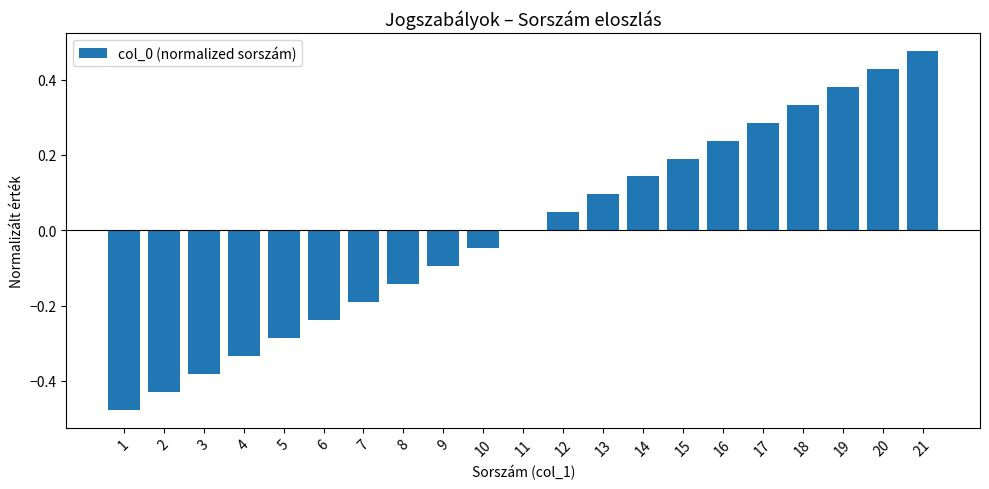

How many data points does each series have?

21